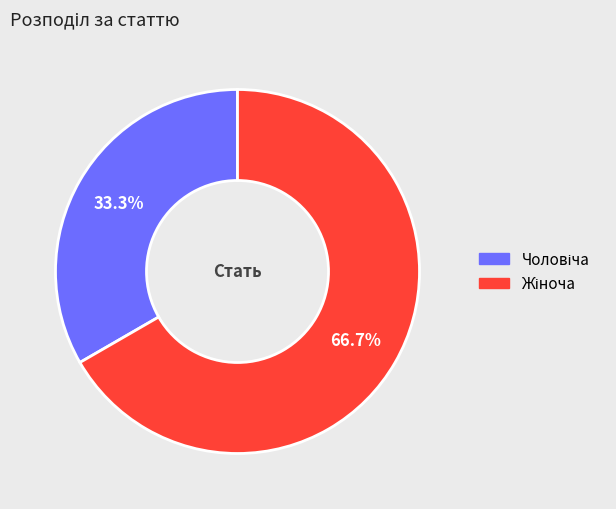

To the nearest percent, what is the difference between the largest and smallest slice percentages?

33%